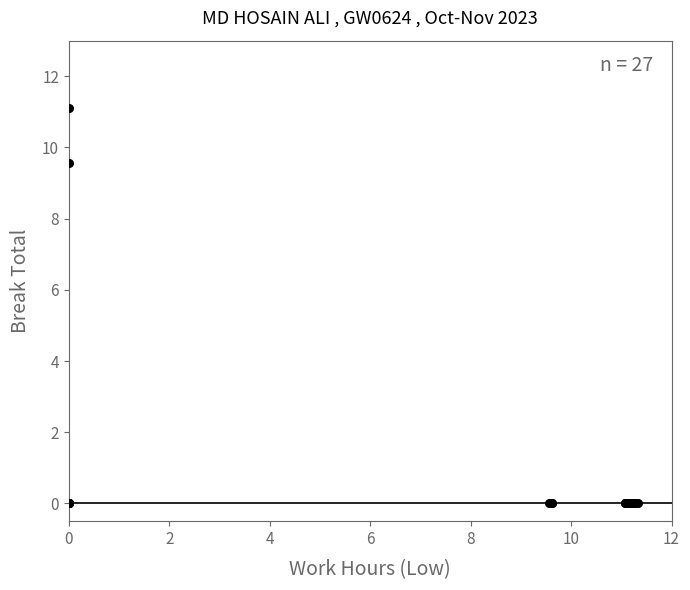

What Y value in the scatter plot is closest to 5?

9.6